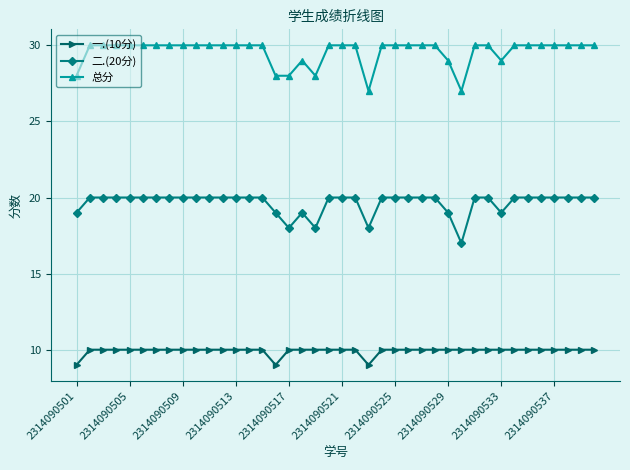

At how many categories does at least one series exceed 13?

40